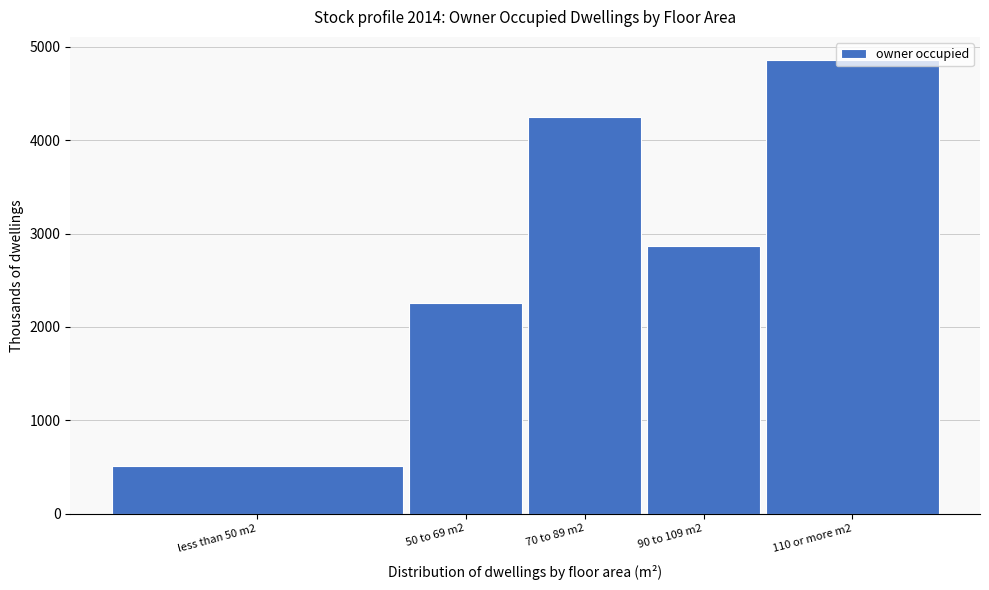

Rank the categories by value from highest to lowest.

110 or more m2, 70 to 89 m2, 90 to 109 m2, 50 to 69 m2, less than 50 m2